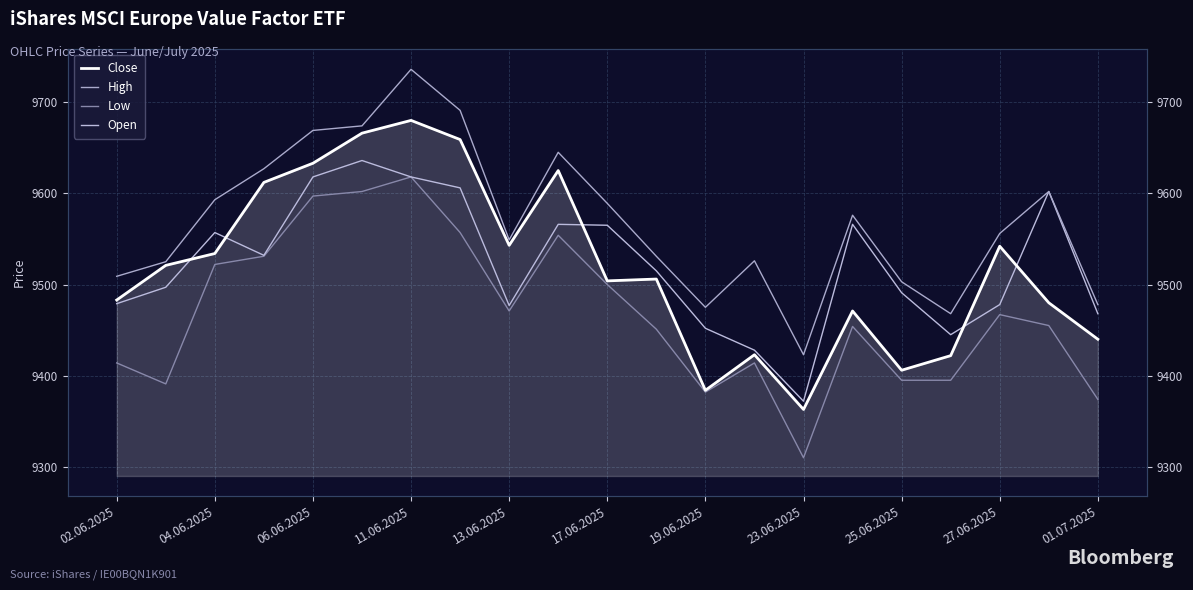

Which series has the largest total across all categories?

High